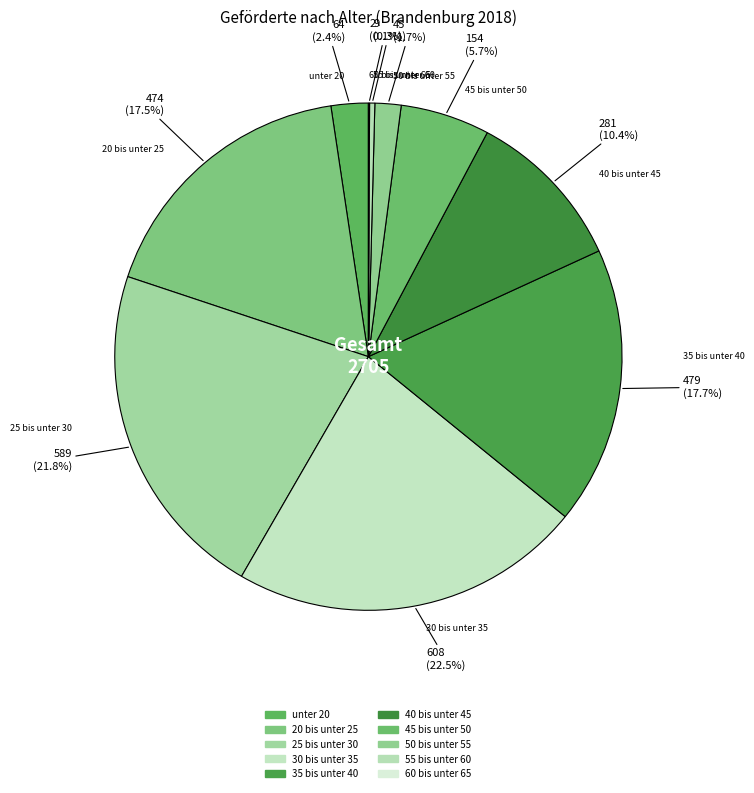

Which slice is the smallest?

60 bis unter 65